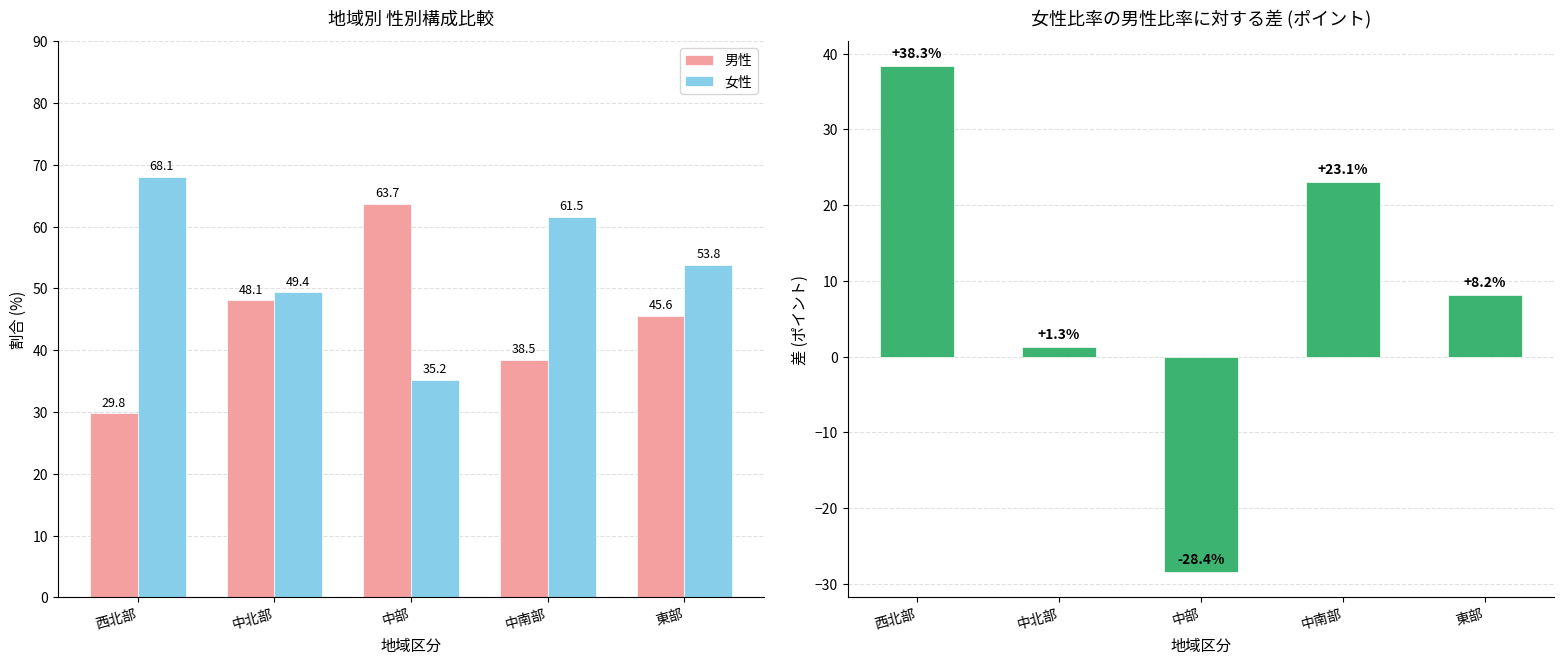

List the labels in order of 女性-男性 差 value, smallest first.

中部, 中北部, 東部, 中南部, 西北部